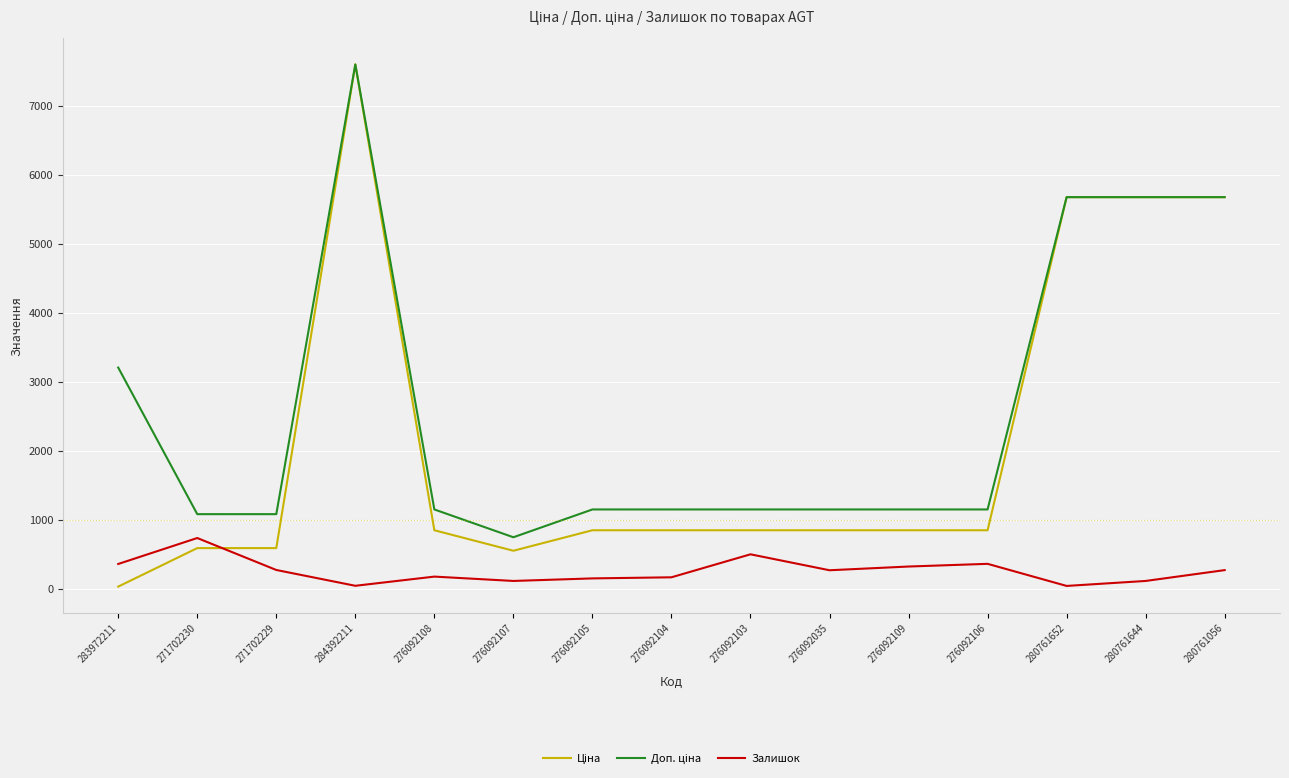

What is the highest value of the Залишок series?

736.0